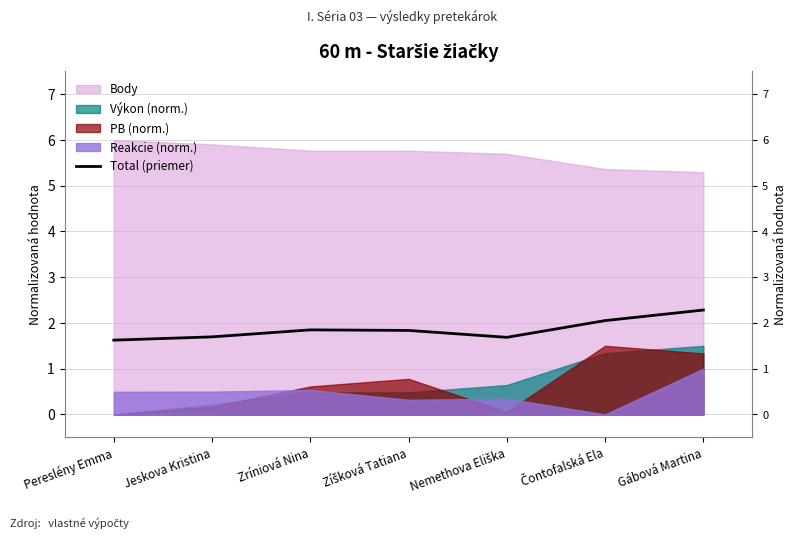

Approximately how many times larger is the value at Čontofalská Ela compared to Gábová Martina?

0.9